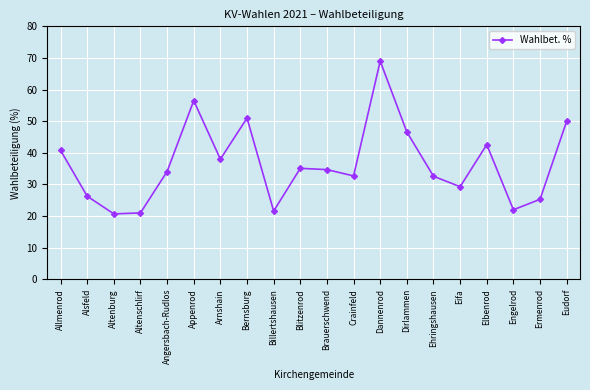

What is the sum of all values?

729.9